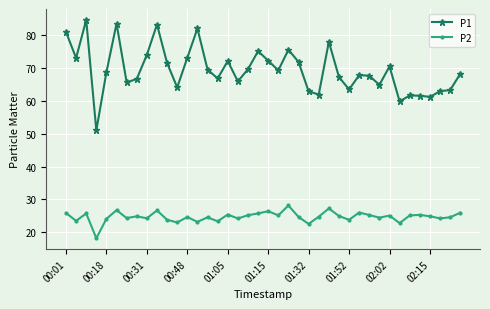

What is the value of the P2 point at the 7th from the left?

24.3